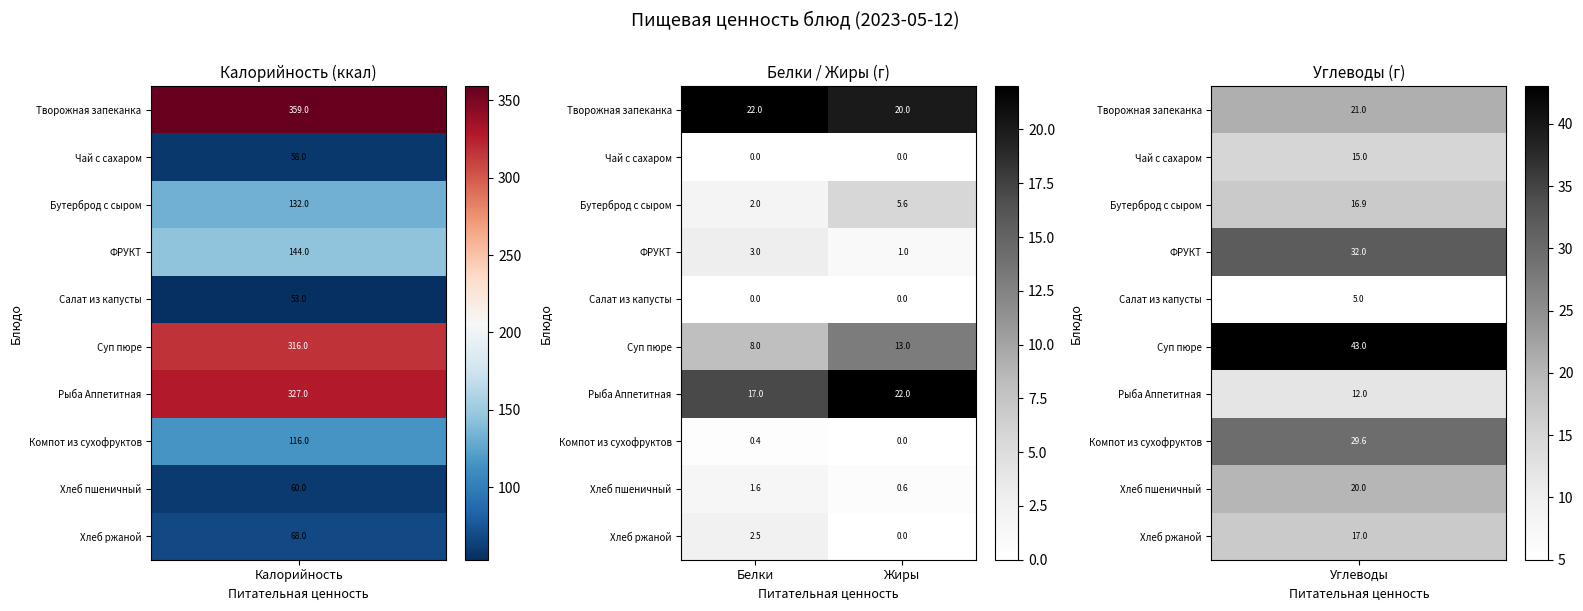

What is the difference between the highest and lowest values at Жиры?

22.0